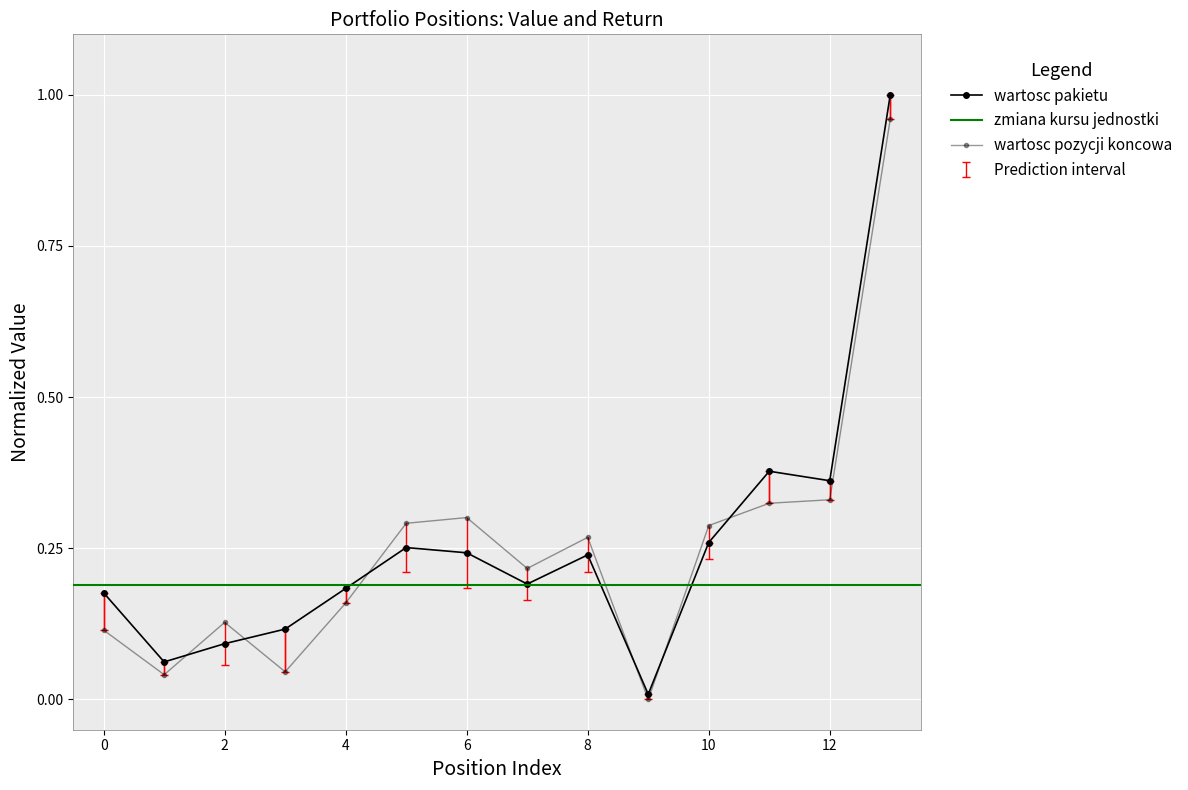

How many data points in wartosc pozycji koncowa are above 0?

13